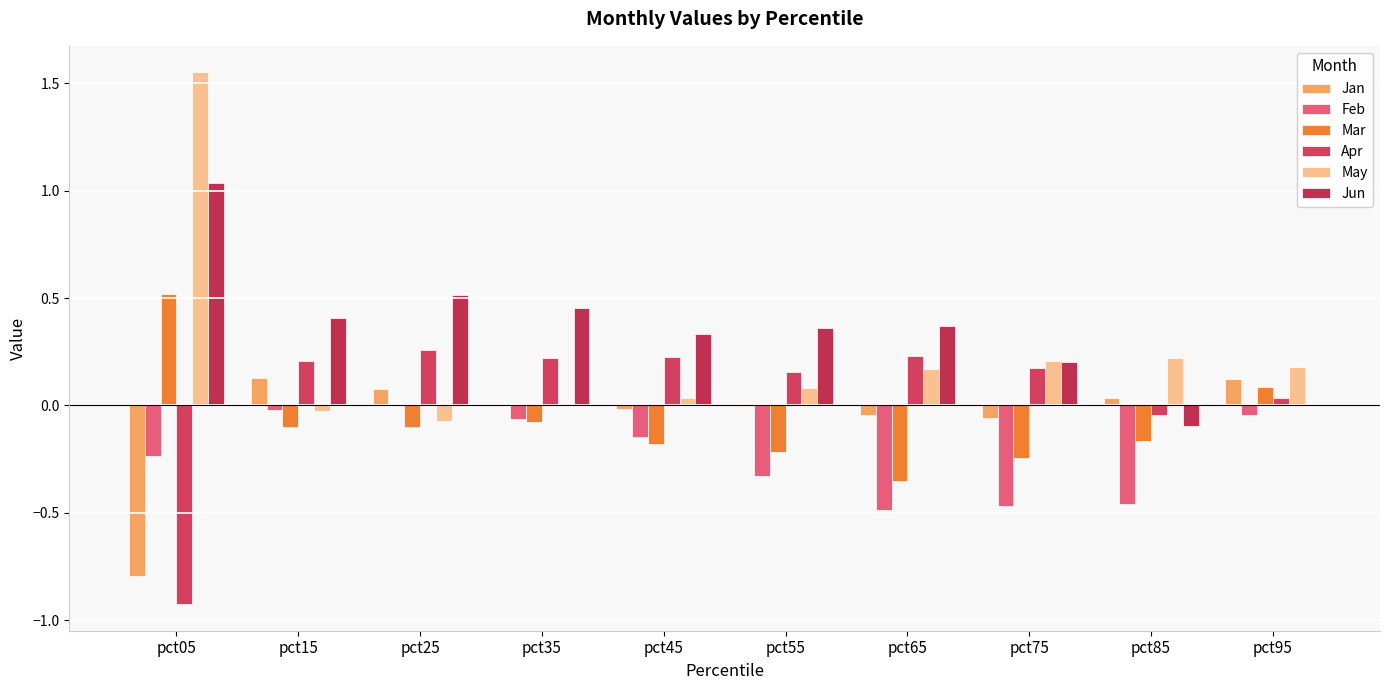

Does the chart contain stacked bars?

No